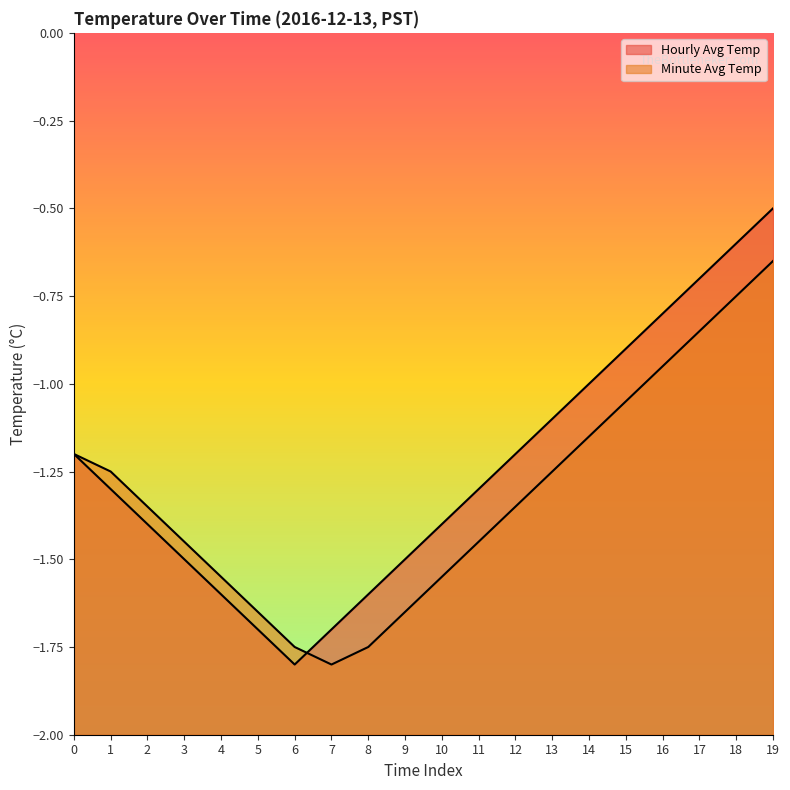

Between 1 and 9, which is larger?

1